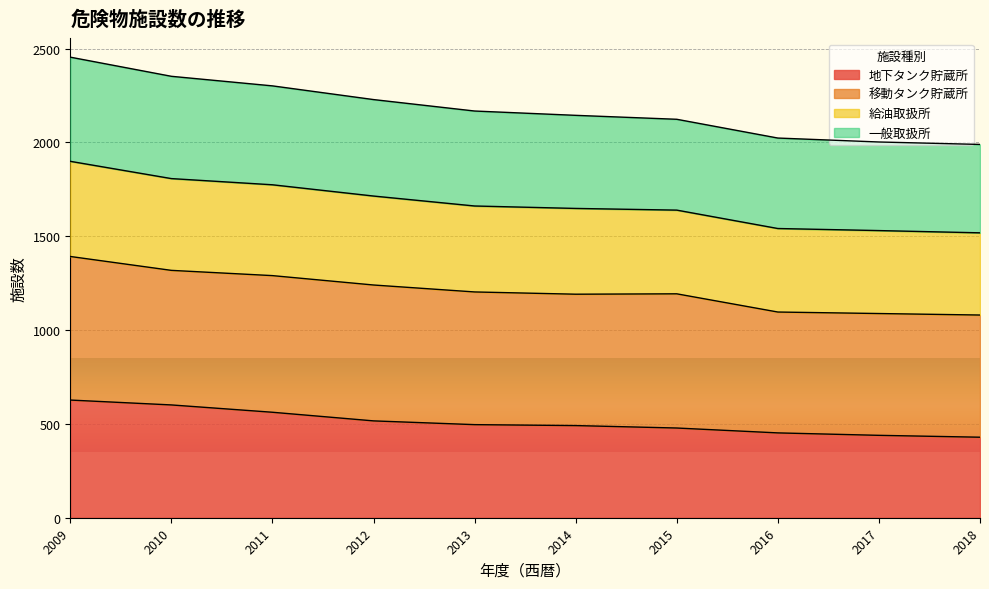

Which label corresponds to the smallest value in the chart?

2018